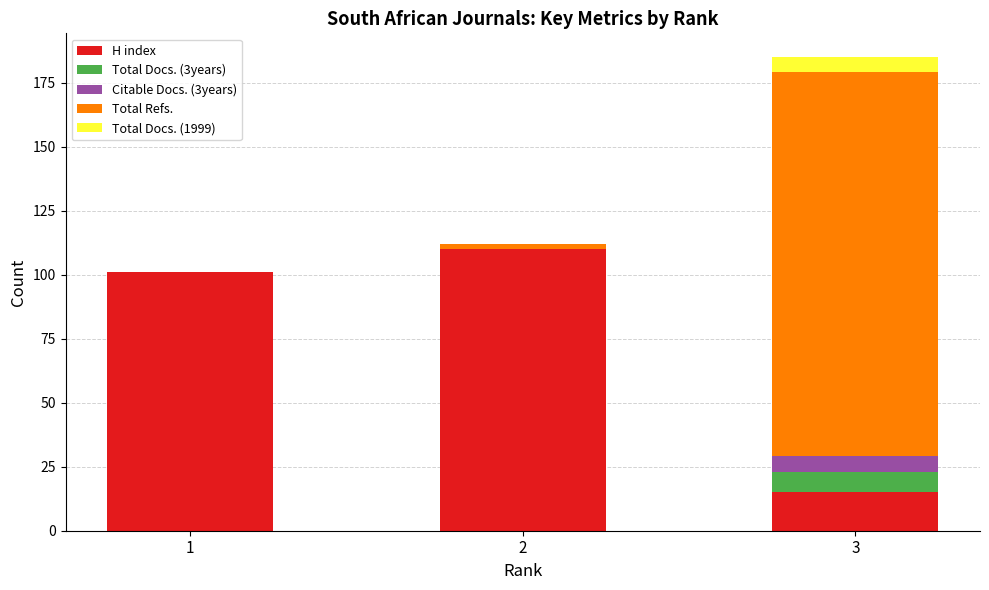

At which category is the sum across all series the highest?

3